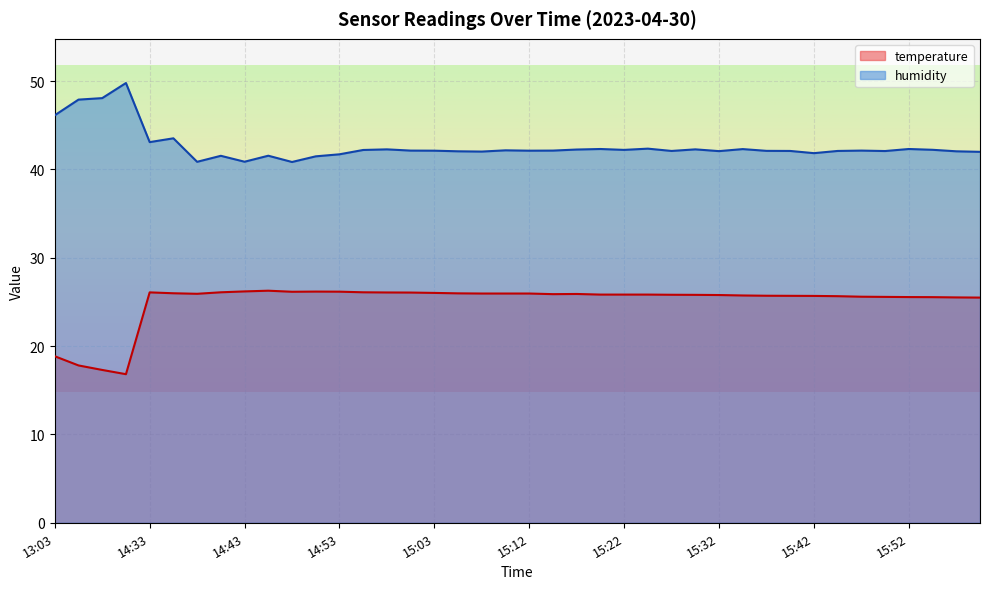

True or false: humidity and temperature intersect in this chart.

False